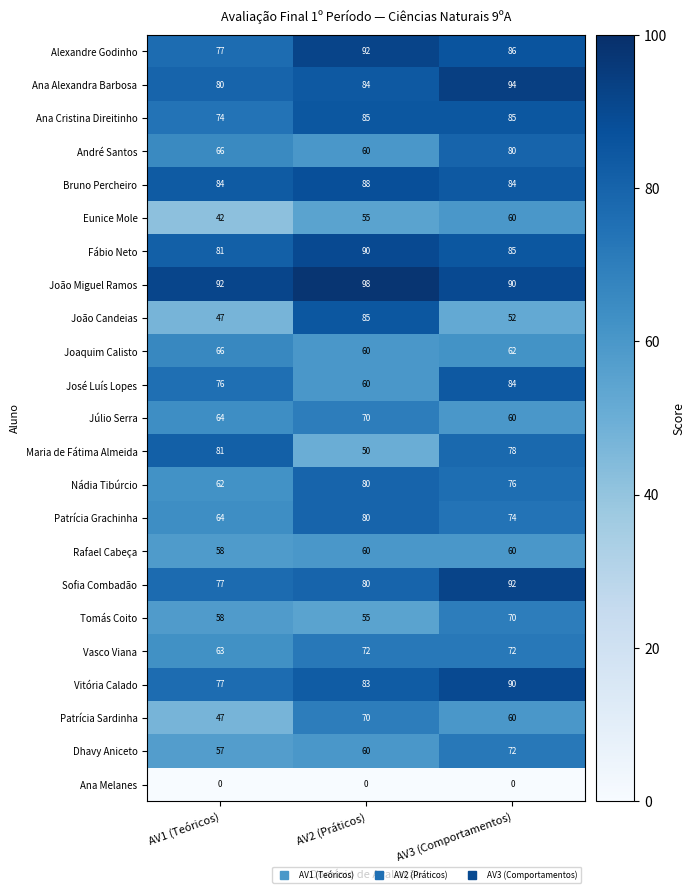

Read the André Santos value at AV3 (Comportamentos), to the nearest 5.

80